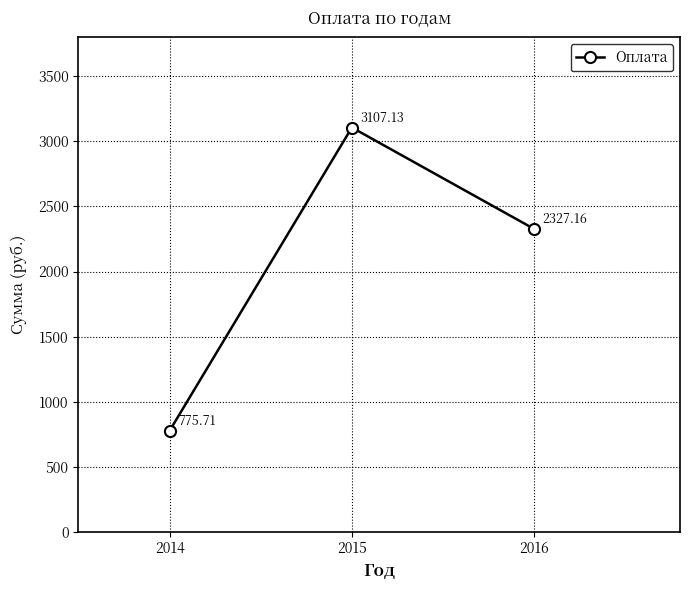

What value does the data have at 2015?

3107.1